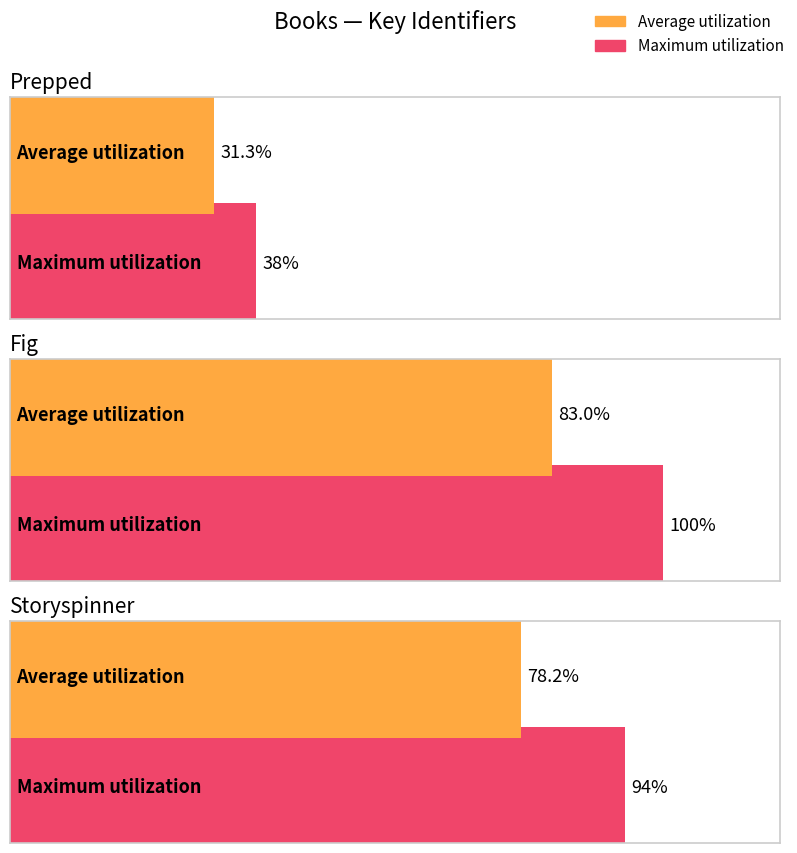

List the labels in order of value, smallest first.

Prepped, Storyspinner, Fig